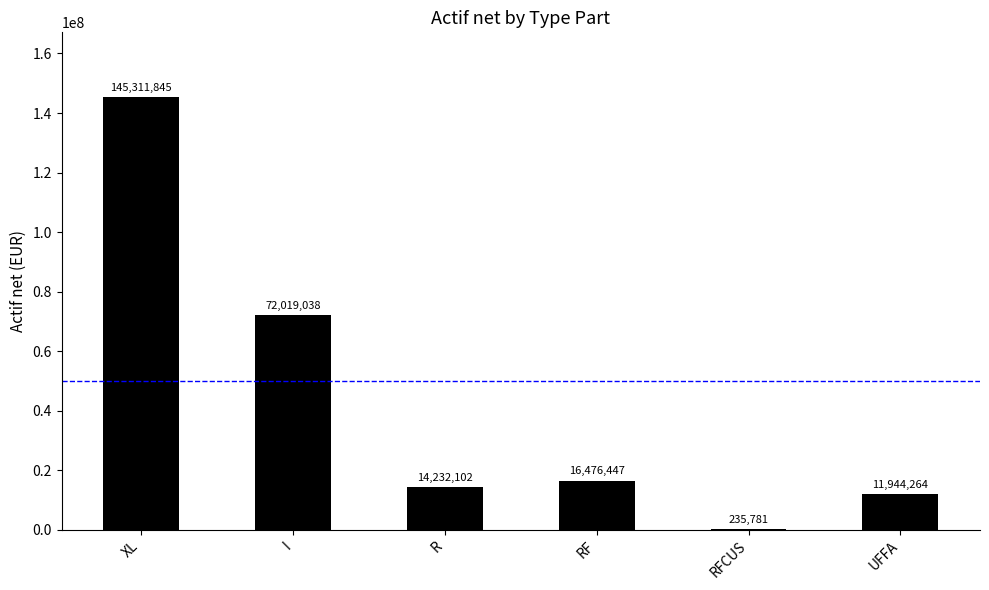

What is the maximum value shown in the chart?

145311844.9